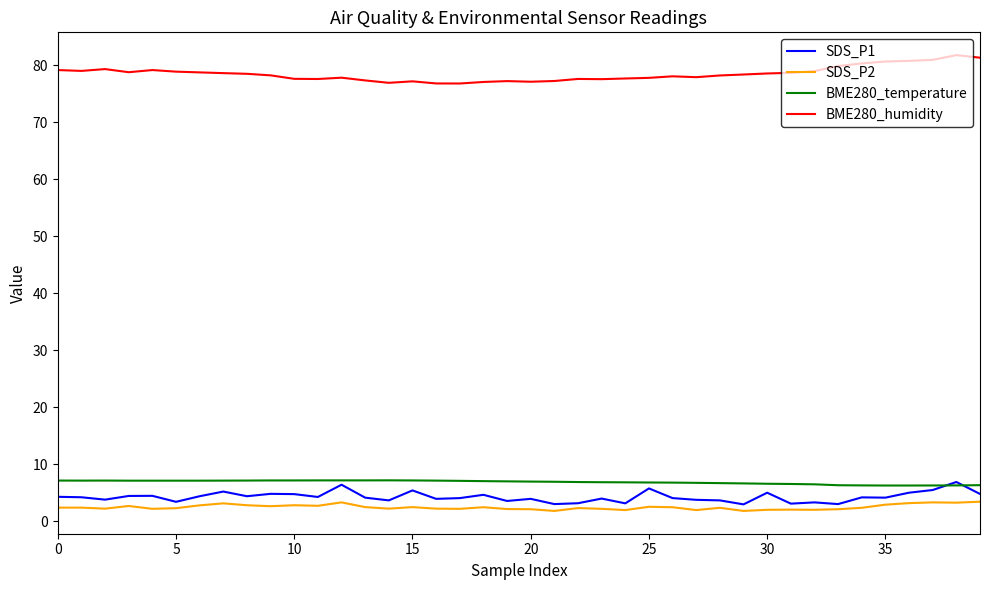

True or false: BME280_temperature and BME280_humidity intersect in this chart.

False